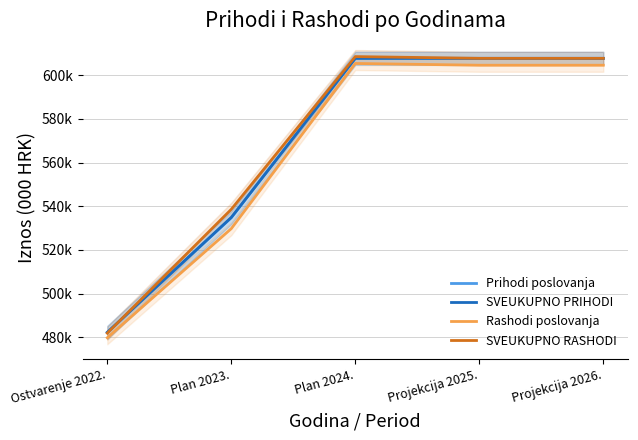

True or false: Rashodi poslovanja and Prihodi poslovanja cross at least once.

False